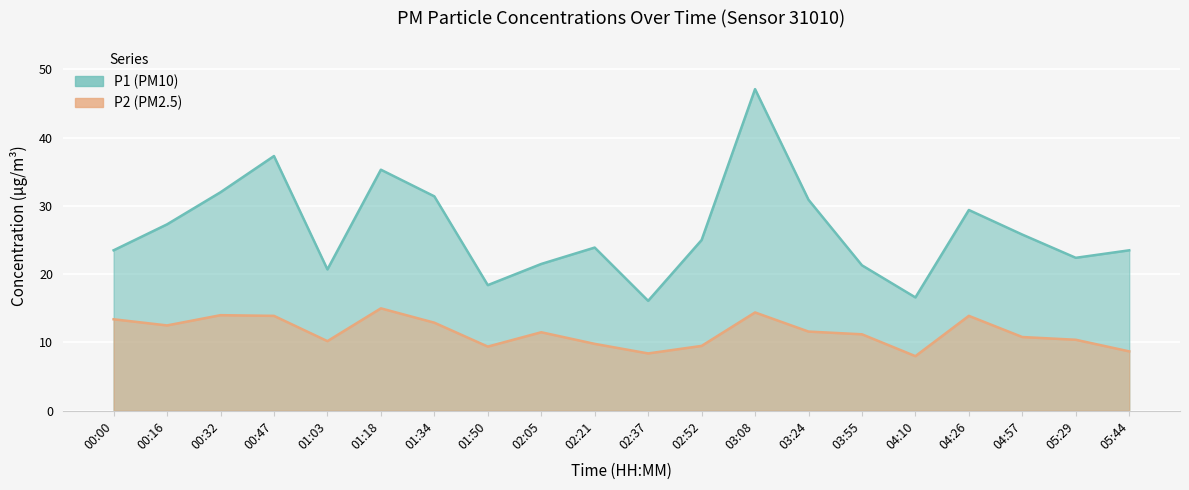

Is it true that P2 equals 14.0 at 00:32?

True